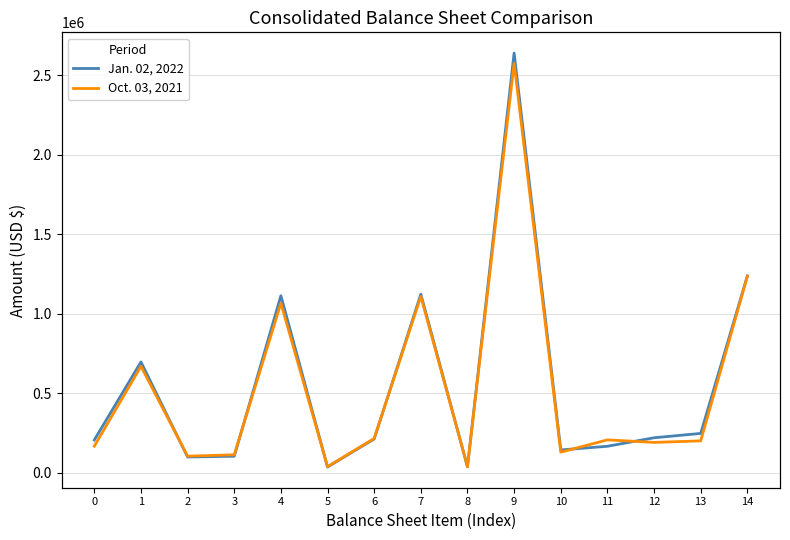

Which category has the highest value in the Jan. 02, 2022 series?

9